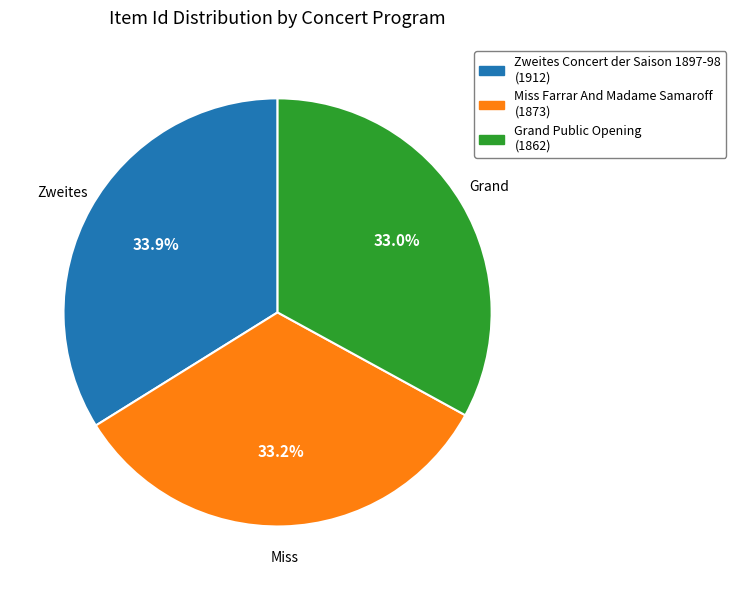

Approximately how many times larger is the value at Zweites Concert der Saison 1897-98 compared to Miss Farrar And Madame Samaroff?

1.0